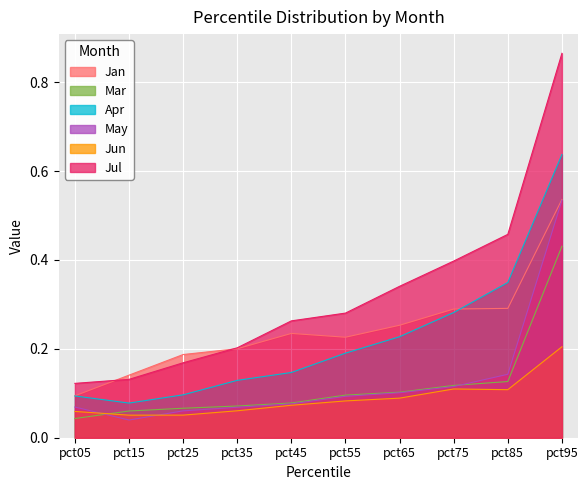

What is the sum of the Jan values at pct55 and pct05?

0.3